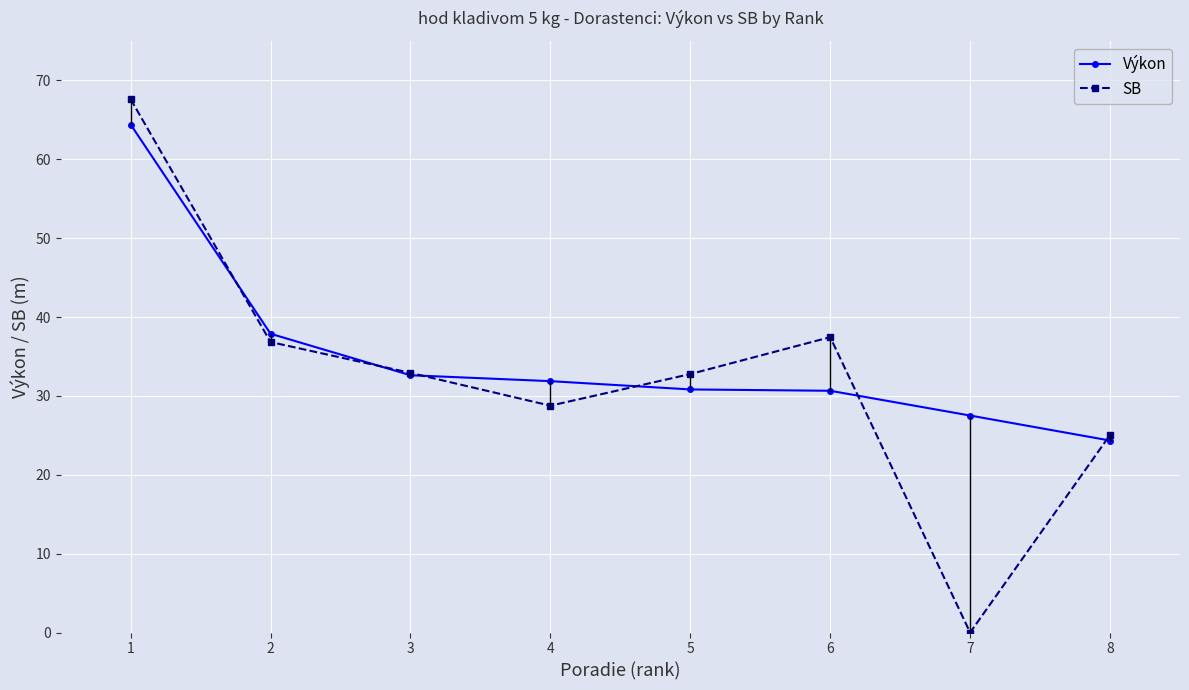

Which series has the largest total across all categories?

Výkon